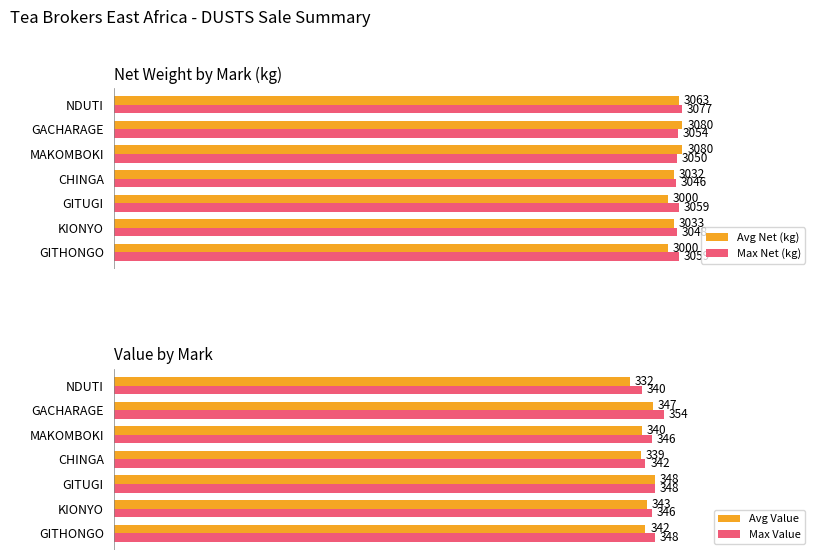

What is the value of the Avg Value bar at the 3rd from the left?

348